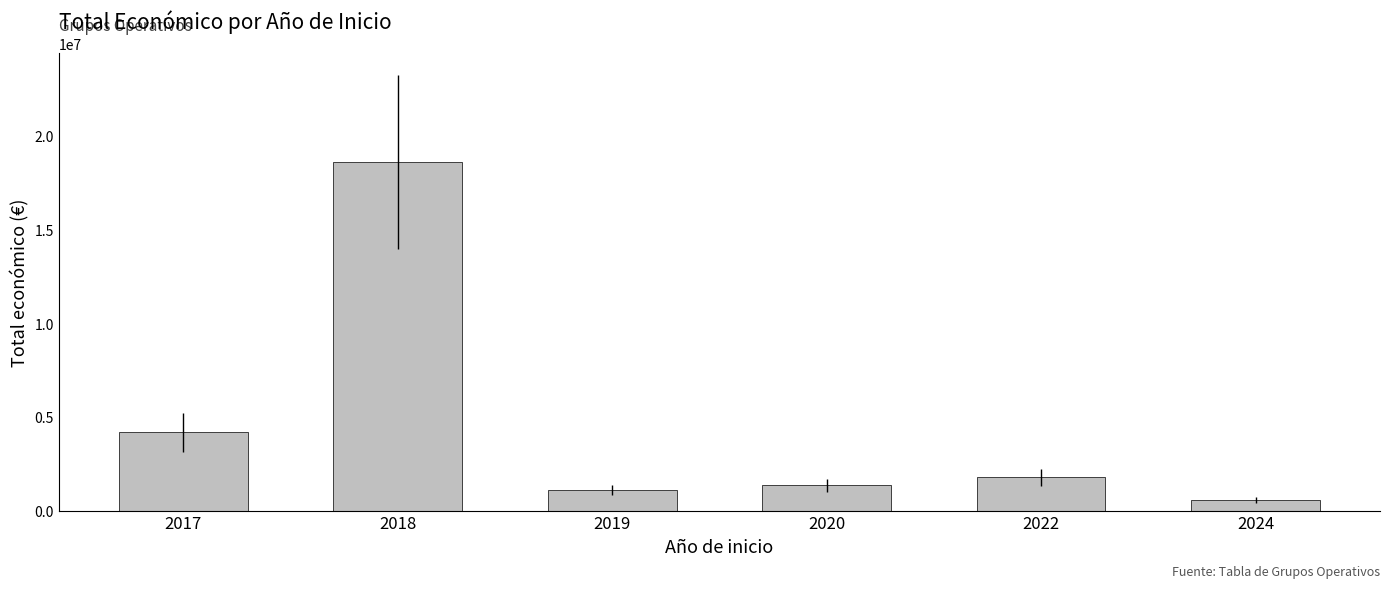

Which category has the lowest value across all series?

2024